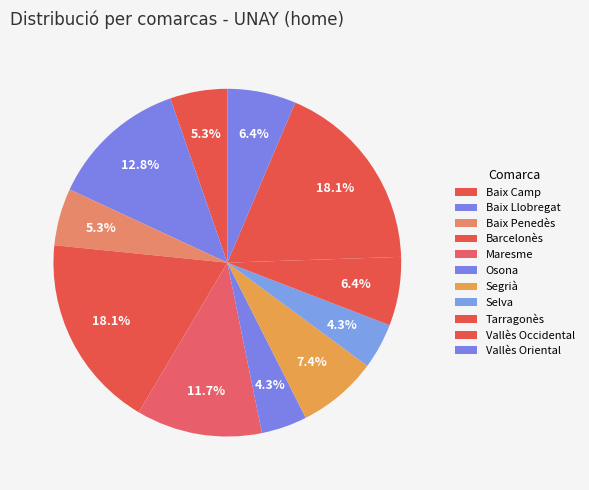

Combined, what portion of the pie is Selva and Osona?

8.5%